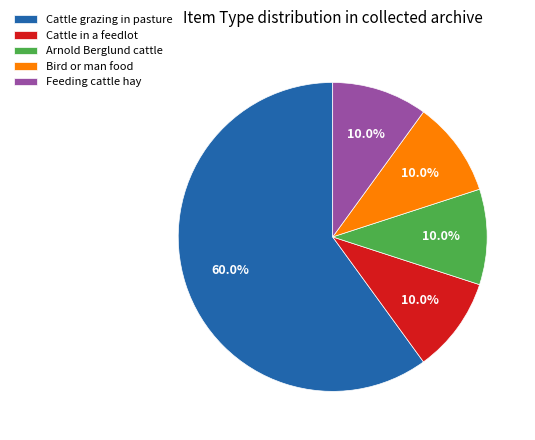

What percentage is the Cattle in a feedlot slice, to the nearest percent?

10%